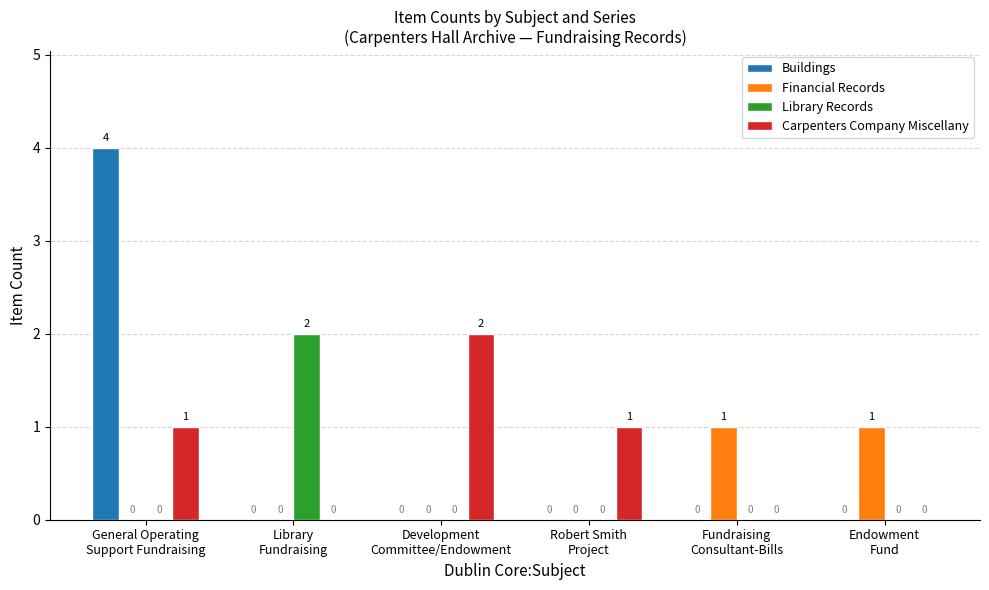

How many Buildings values are between 0 and 1?

5